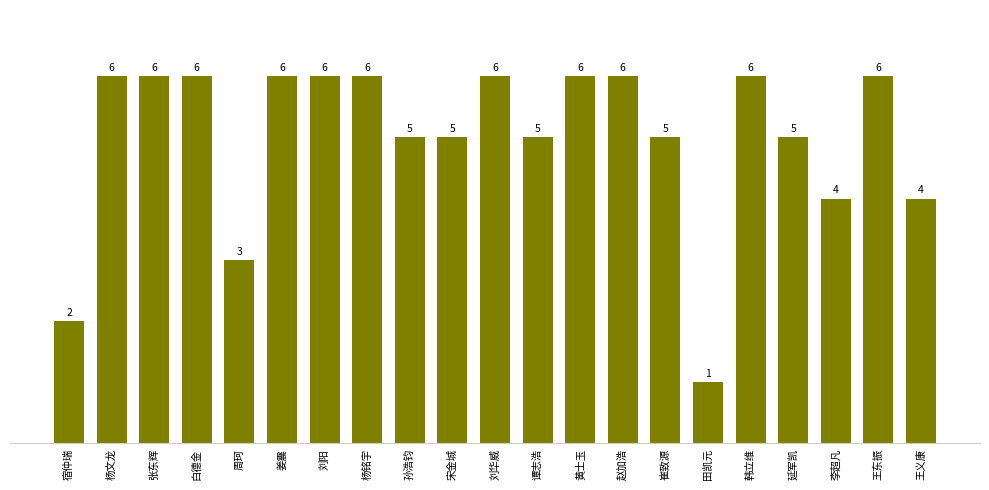

What is the label of the 17th bar from the left?

韩立维